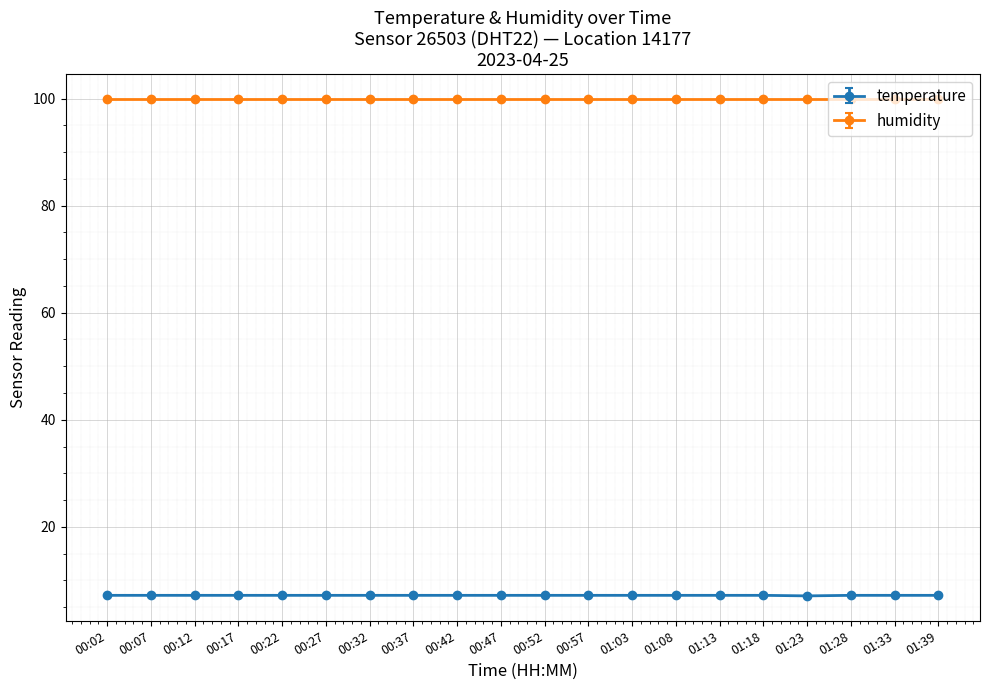

What is the minimum value shown in the chart?

7.1